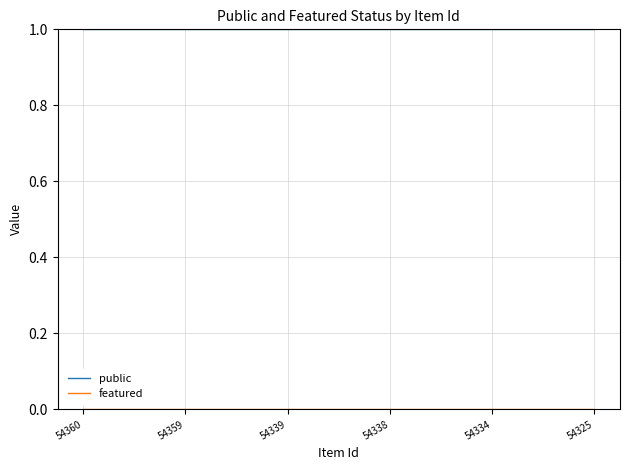

The value of public at 54334 is 0. True or false?

False